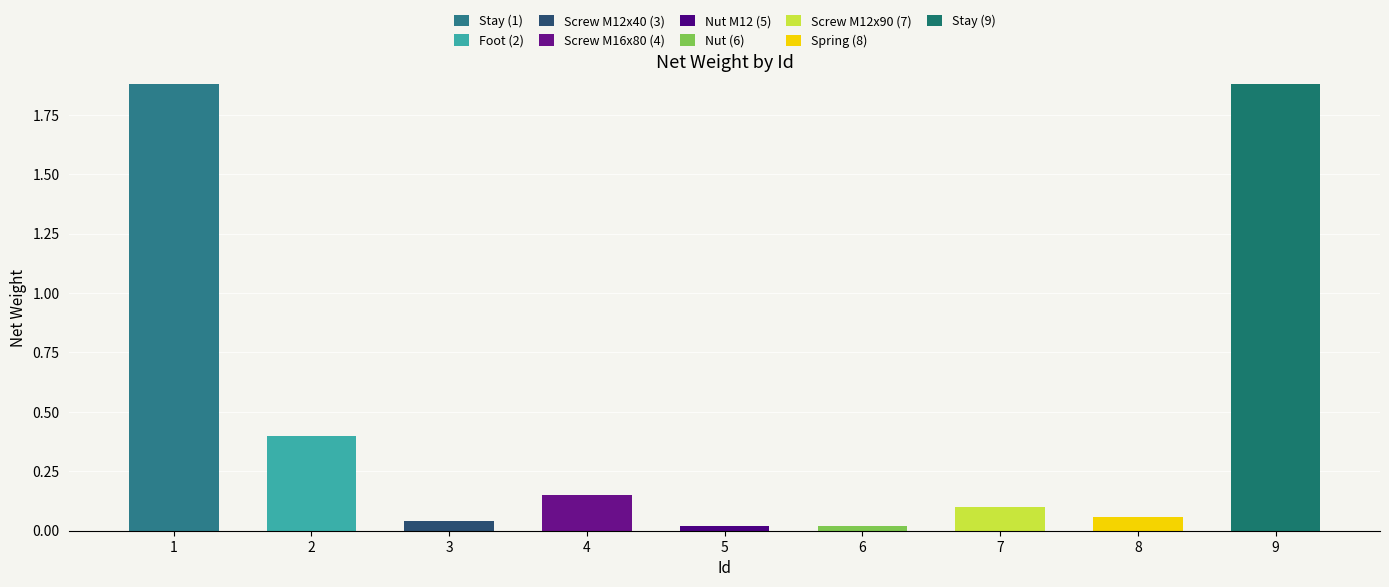

How many distinct data groups are displayed?

9